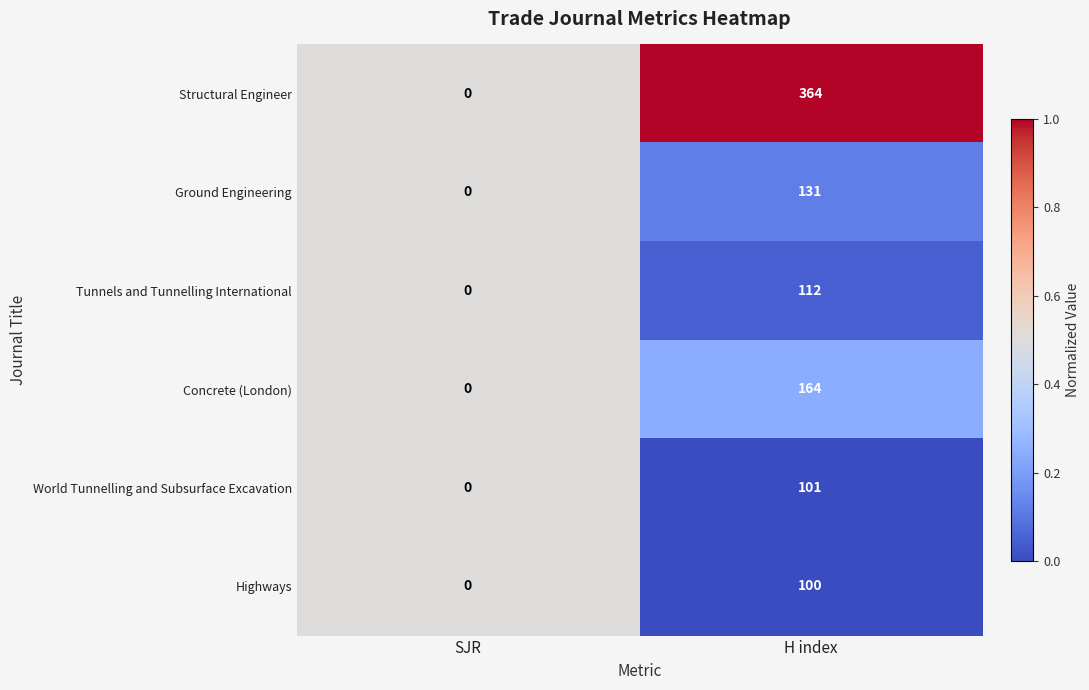

How many categories are shown in the chart?

2